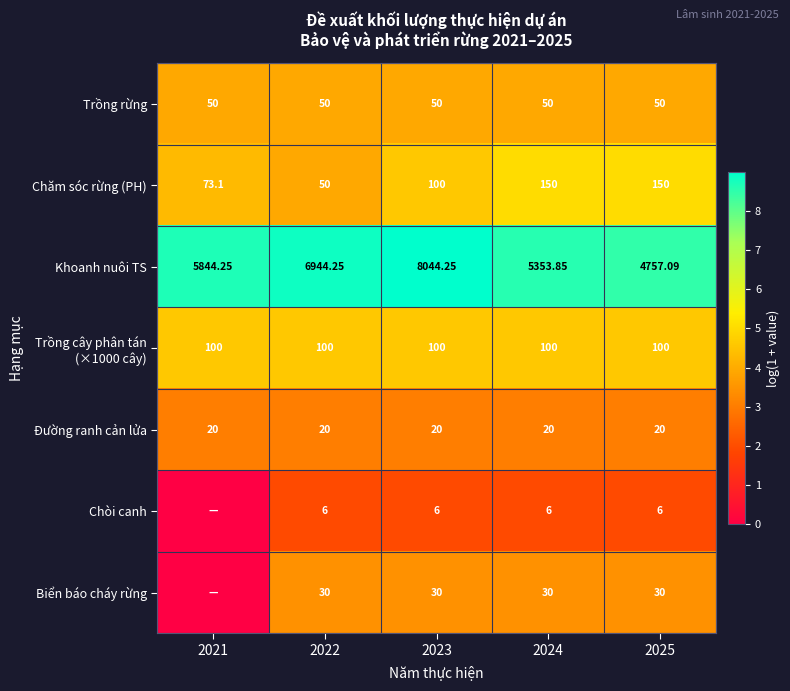

Between 2022 and 2023, which series saw the biggest shift?

Khoanh nuôi TS